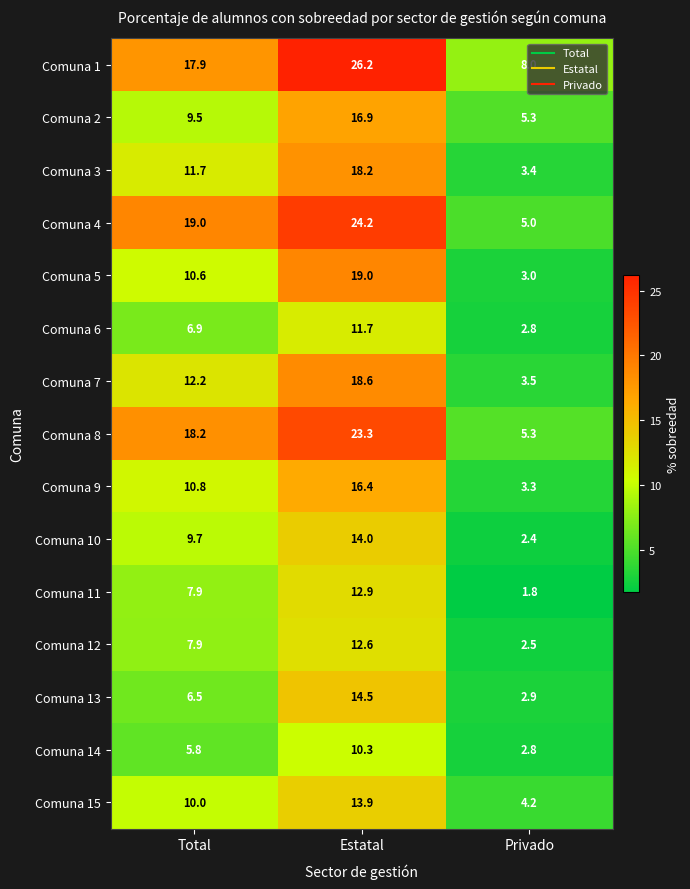

What is the difference between the Comuna 7 values at Total and Privado?

8.7